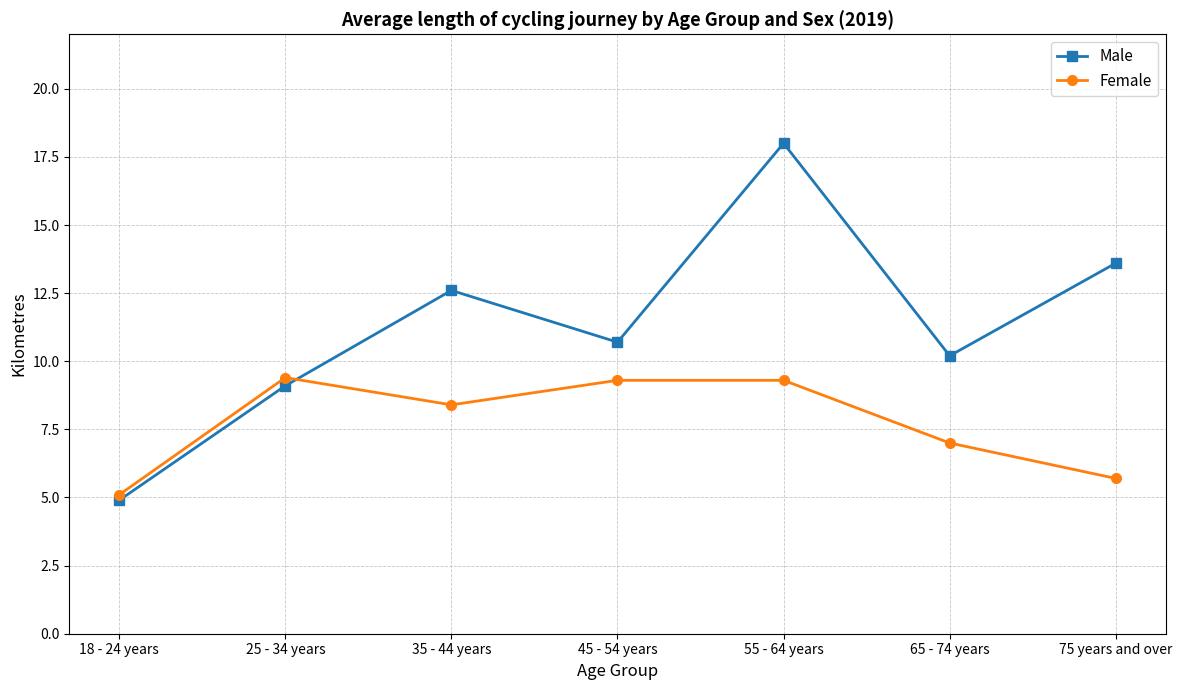

List the series in order of their peak value, highest first.

Male, Female